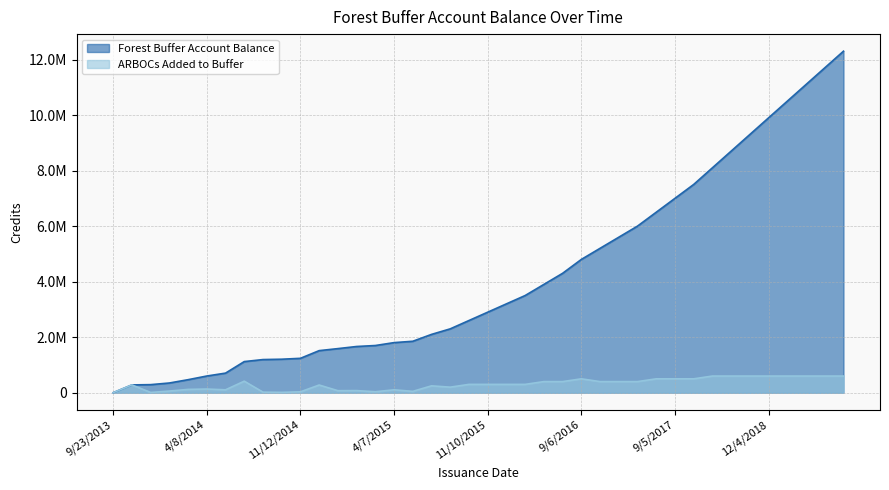

What value does the ARBOCs Added to Buffer series have at 2/24/2015?

35345